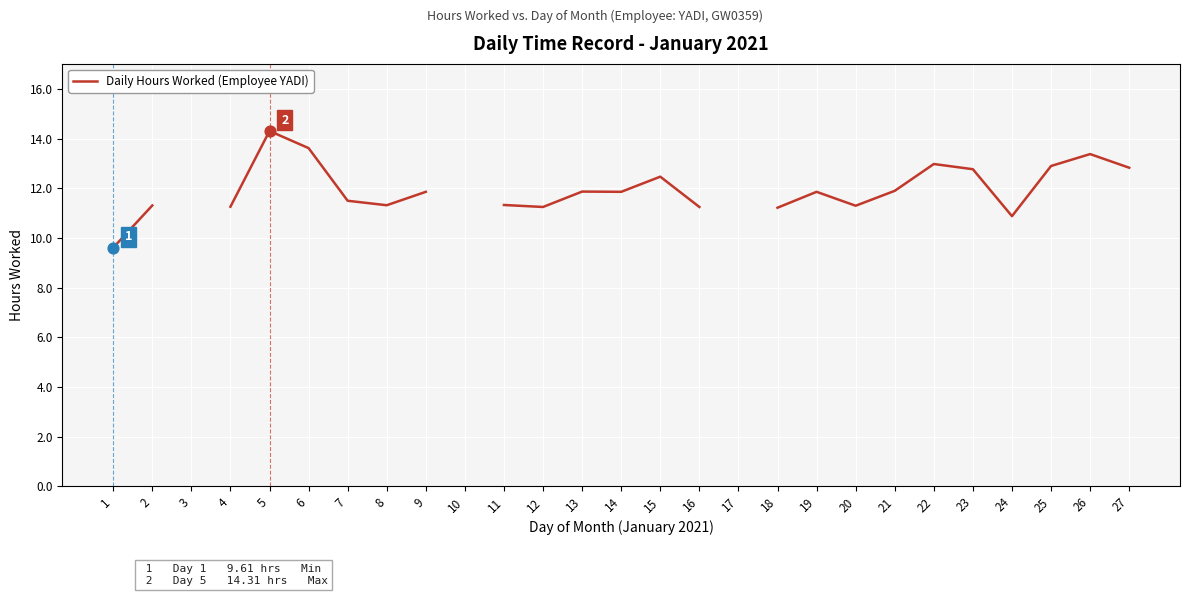

What is the change in value from 9 to 23?

+0.9